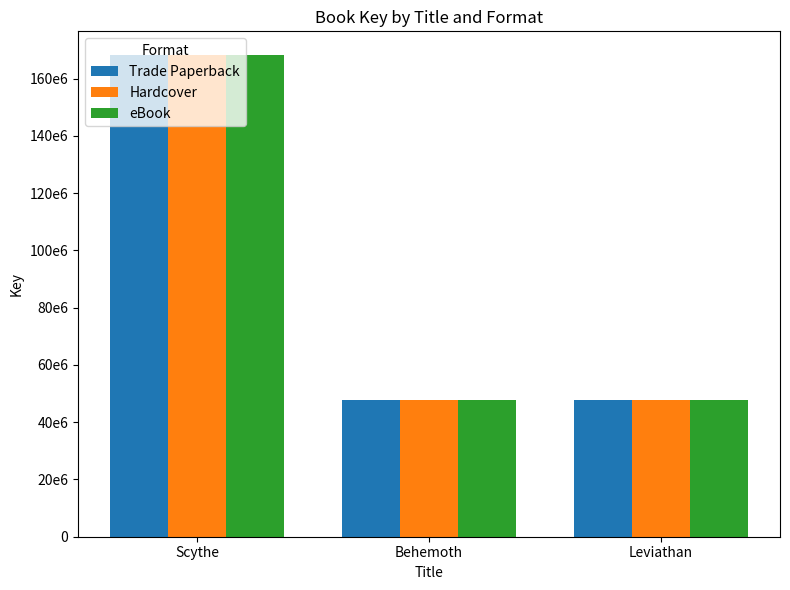

Which category has the lowest value across all series?

Leviathan